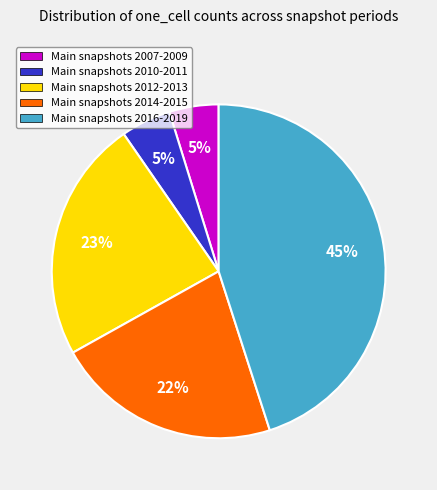

True or false: Main snapshots 2007-2009 accounts for 5% of the total.

True